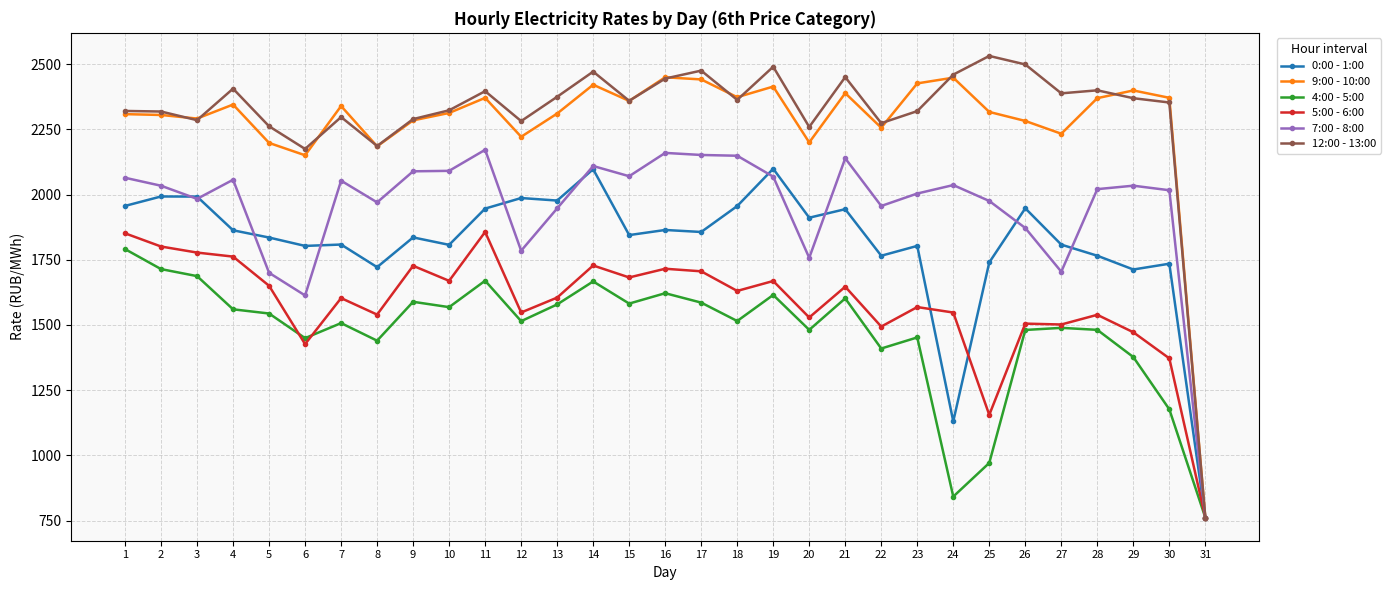

What is the total value across all series at 10?

11772.0